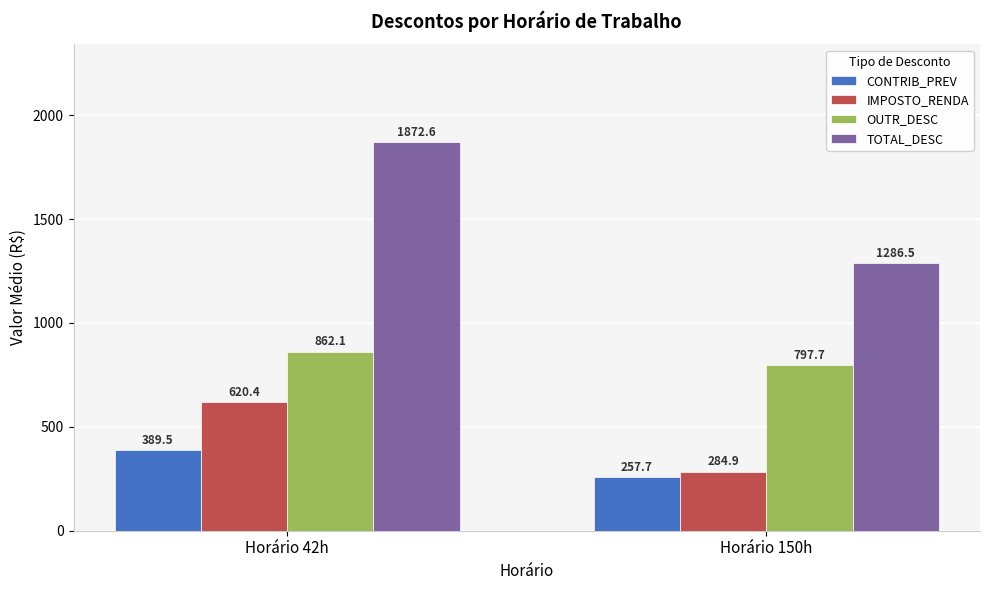

How many groups of bars are there?

2